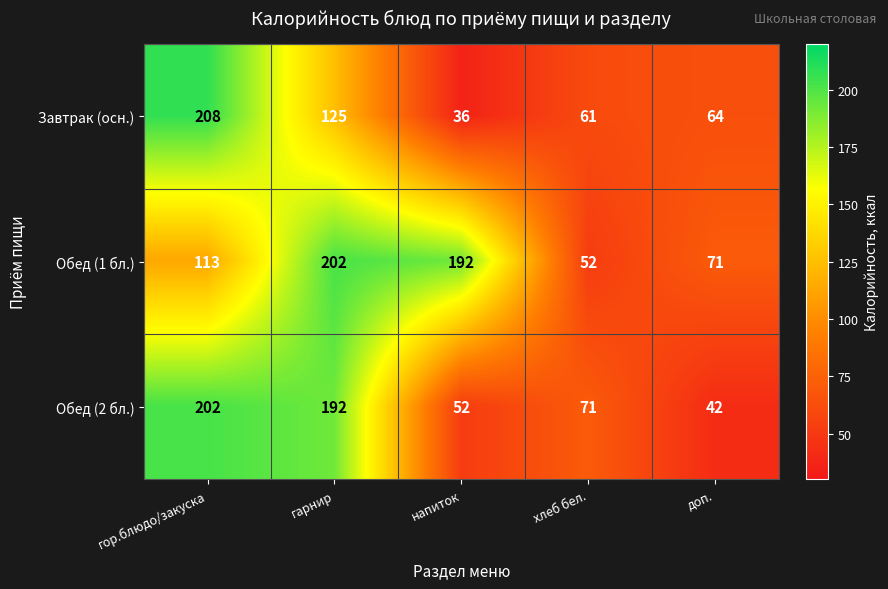

The value of Обед (2 бл.) at напиток is 52. True or false?

True